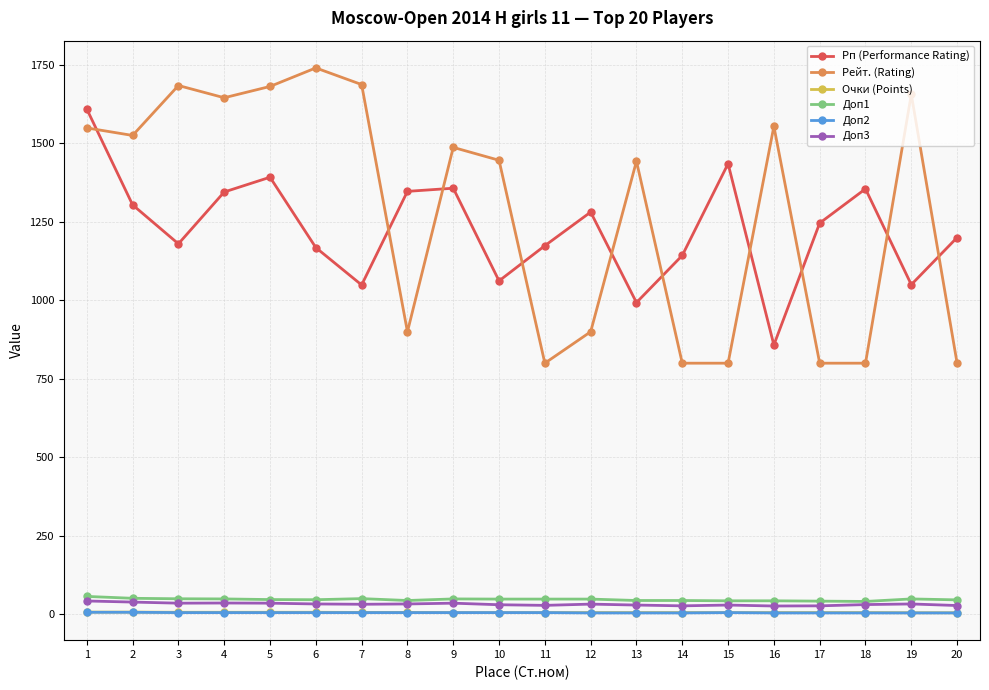

Count the number of categories in the chart.

20